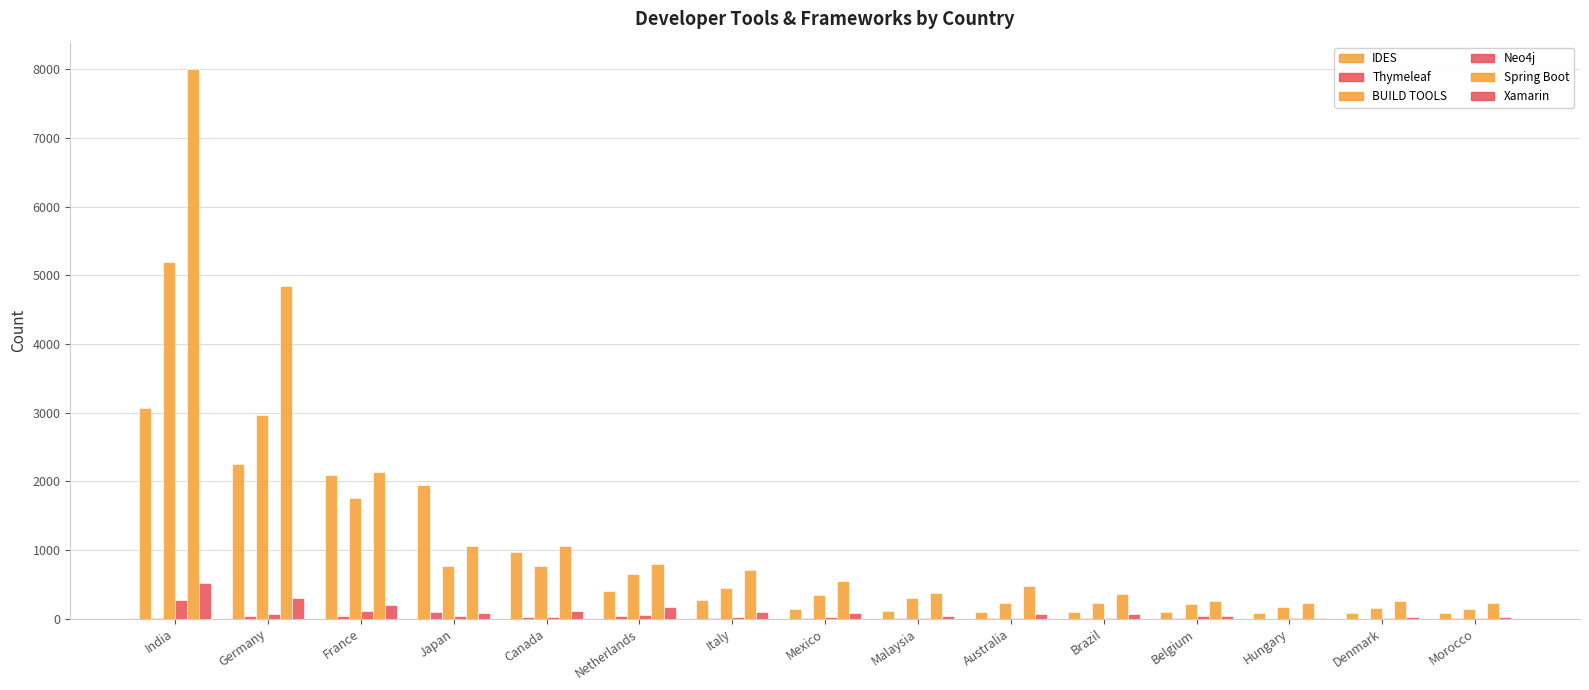

How many groups of bars are there?

15